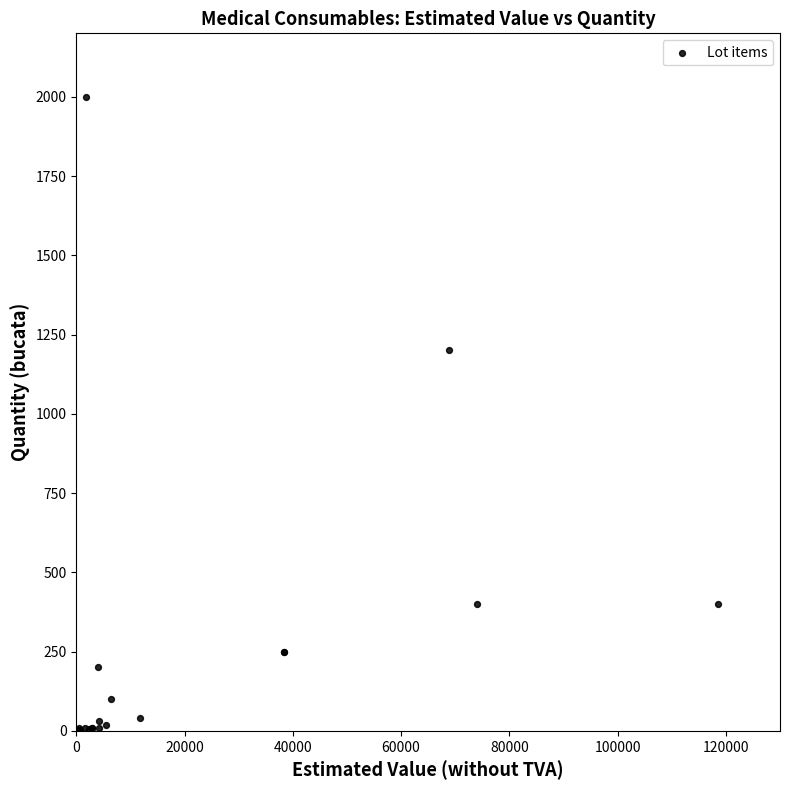

What Y value in the scatter plot is closest to 1001?

1200